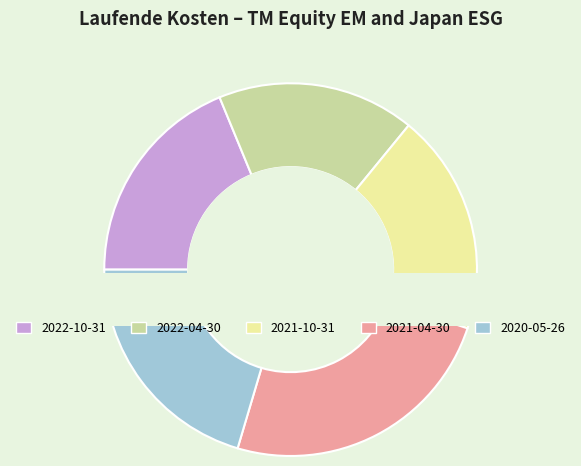

To the nearest percent, what is the difference between the largest and smallest slice percentages?

7%